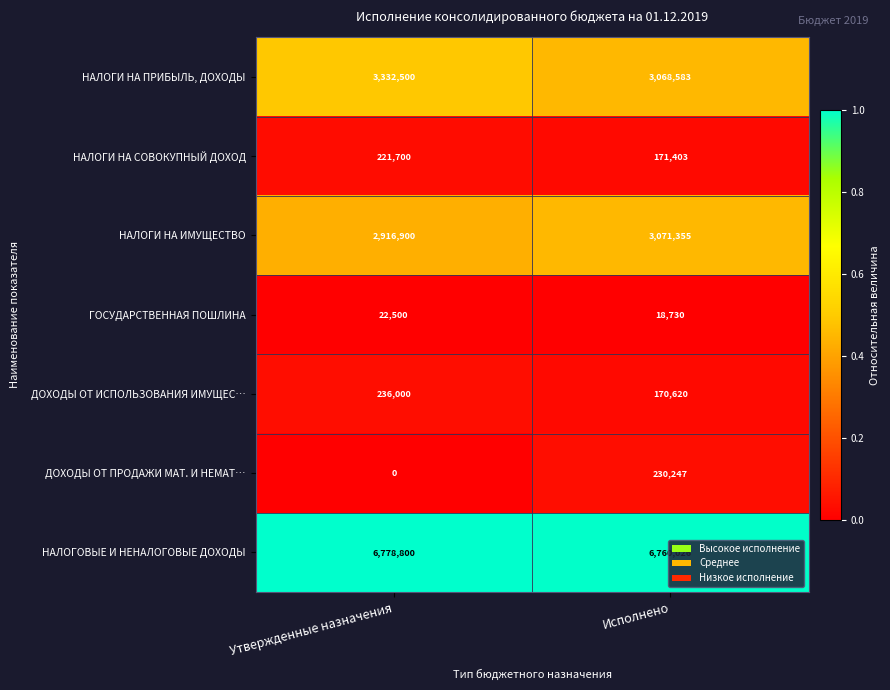

At which category is the sum across all series the highest?

Утвержденные назначения